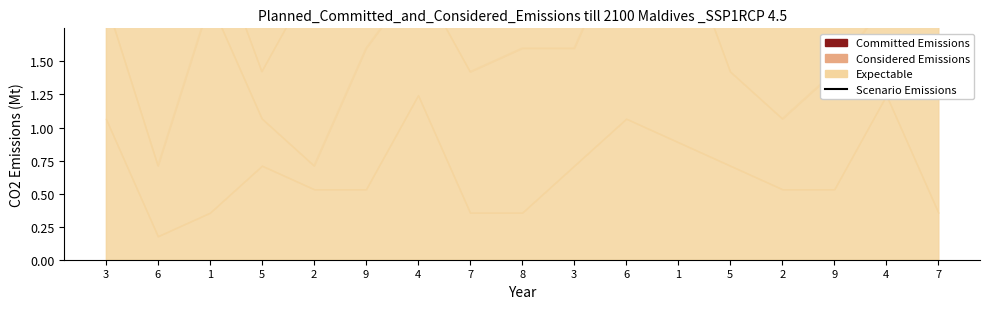

What is the label of the 14th point from the left?

2